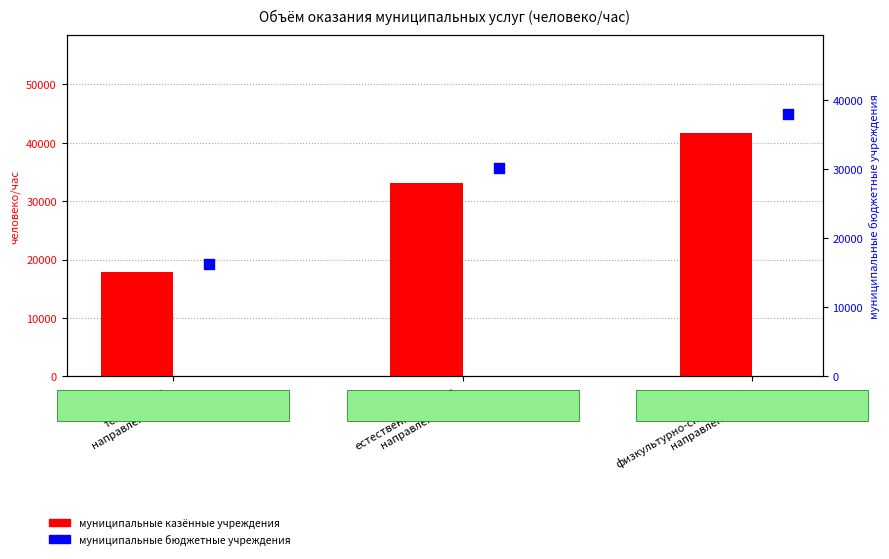

What is the total value across all series at естественнонаучная
направленность?

63336